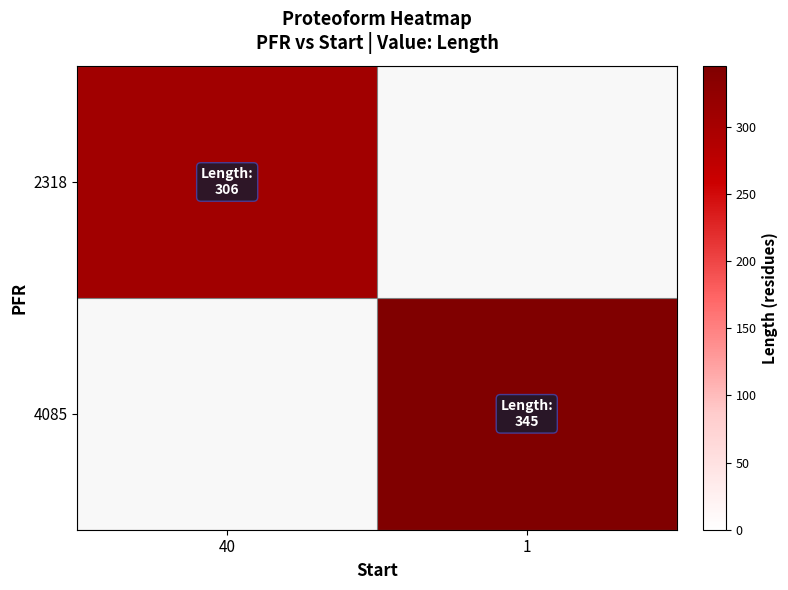

Is the value of 4085 at 1 greater than the value of 2318 at 1?

No